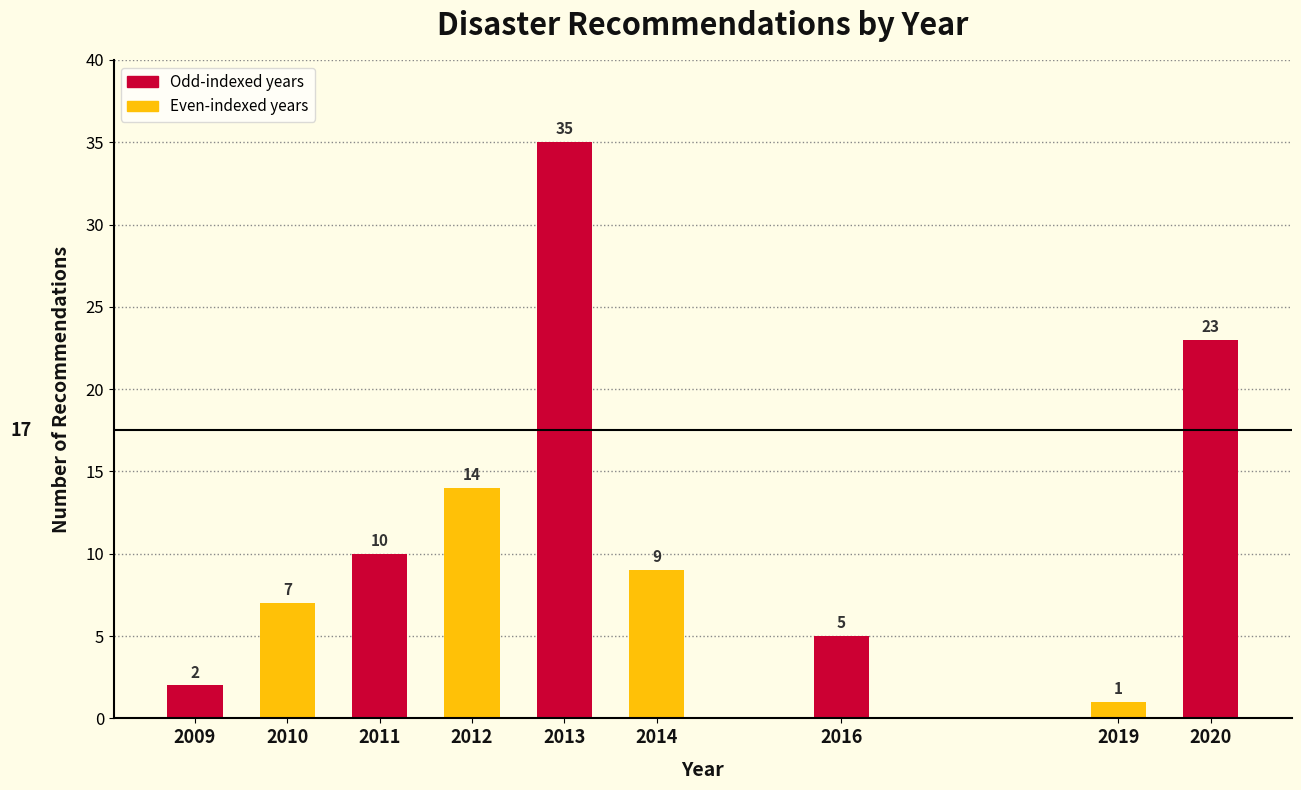

Reading right to left, extract all data points from this chart.

2020=23	2019=1	2016=5	2014=9	2013=35	2012=14	2011=10	2010=7	2009=2